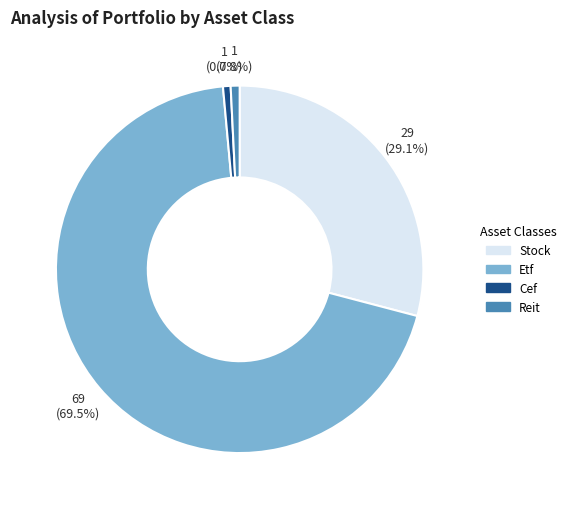

Count the number of slices in the pie.

4